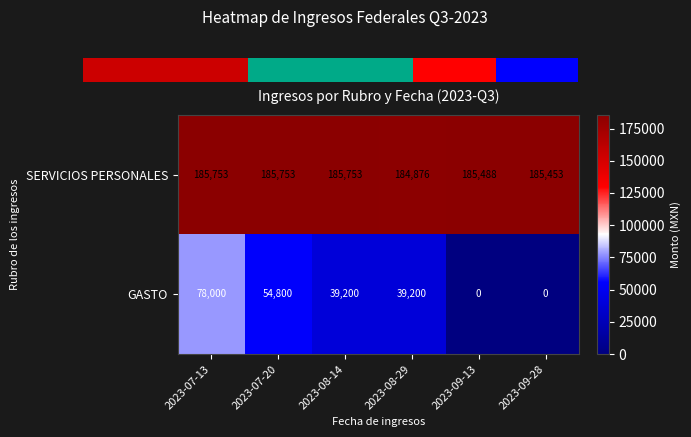

Which series has the largest range (max minus min)?

GASTO